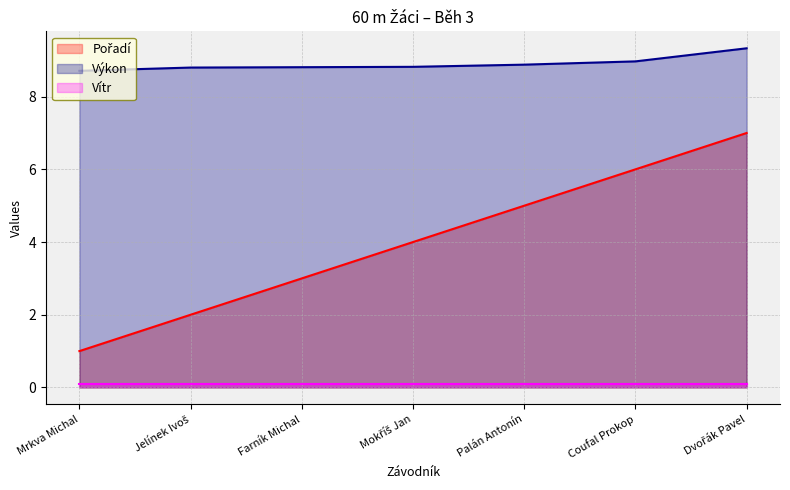

Count the number of data series in this chart.

3